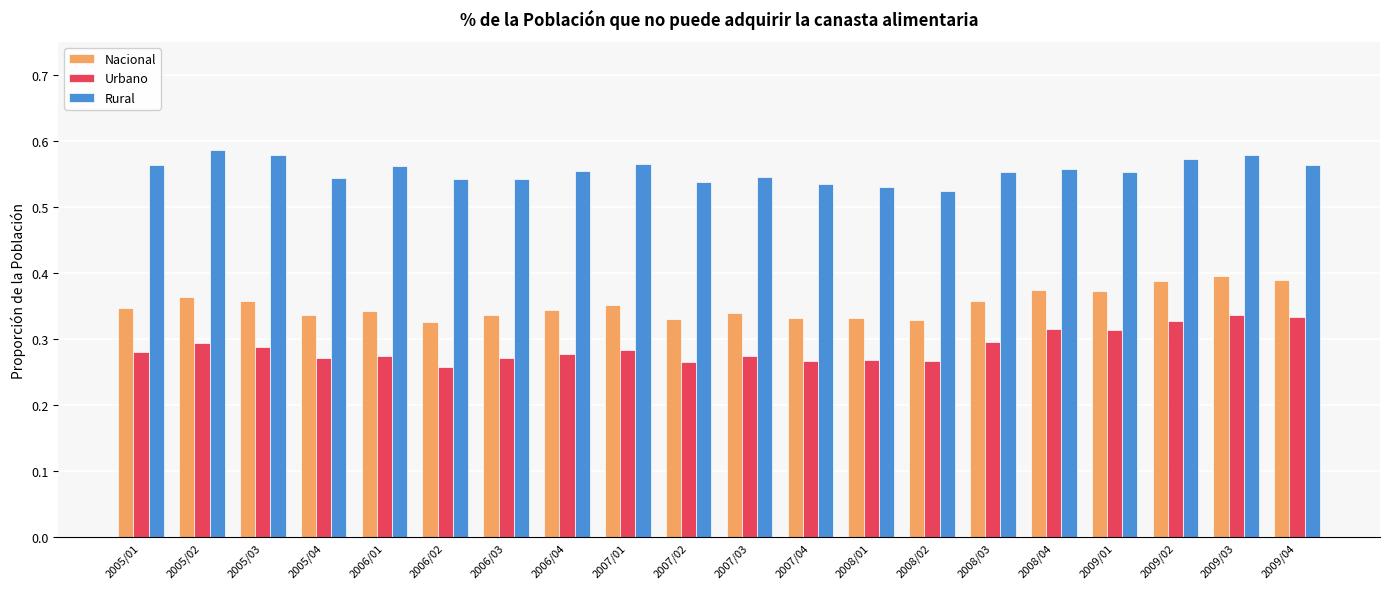

List the series in order of their overall mean, lowest first.

Urbano, Nacional, Rural